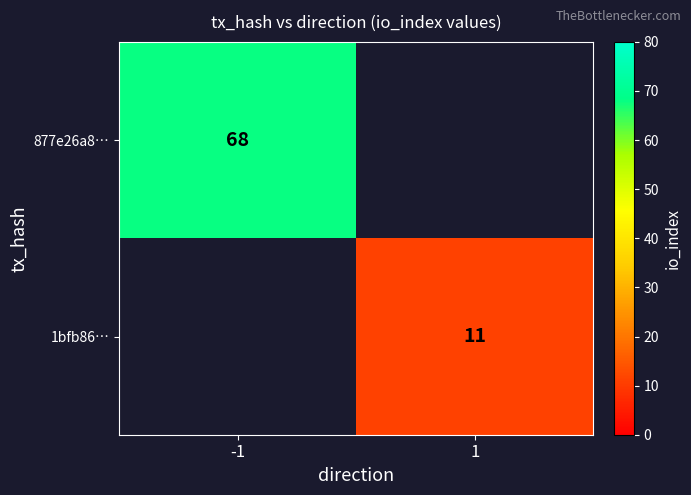

What is the smallest value displayed?

11.0